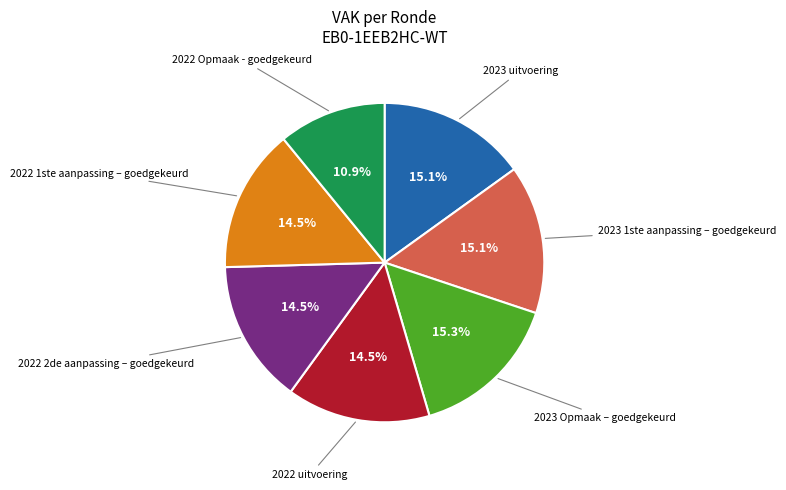

What is the ratio of the value at 2022 Opmaak - goedgekeurd to the value at 2023 uitvoering?

0.7